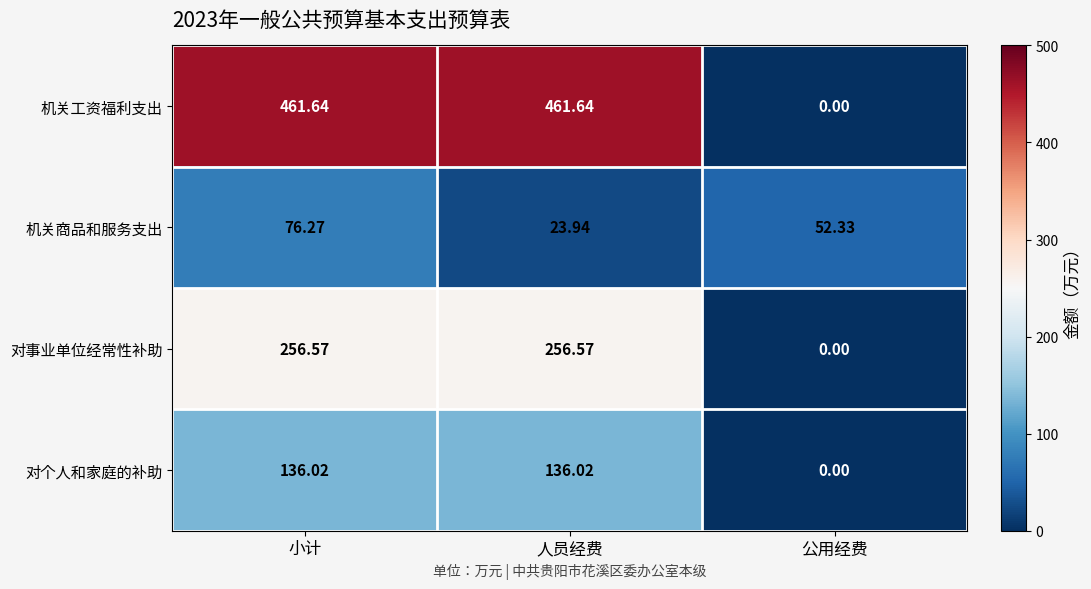

Between 小计 and 公用经费, which series saw the biggest shift?

机关工资福利支出